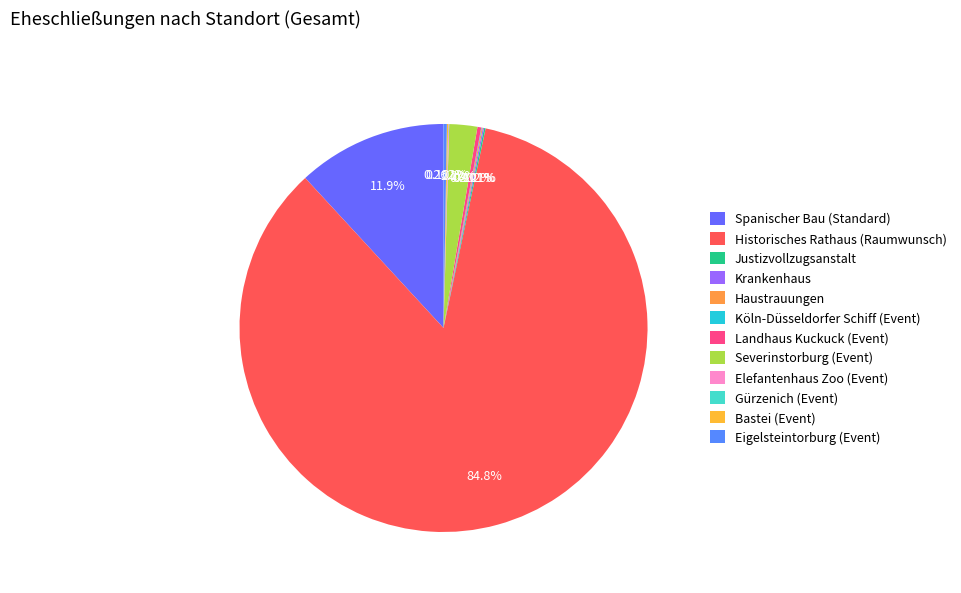

To the nearest percent, what portion does Severinstorburg (Event) represent?

2%